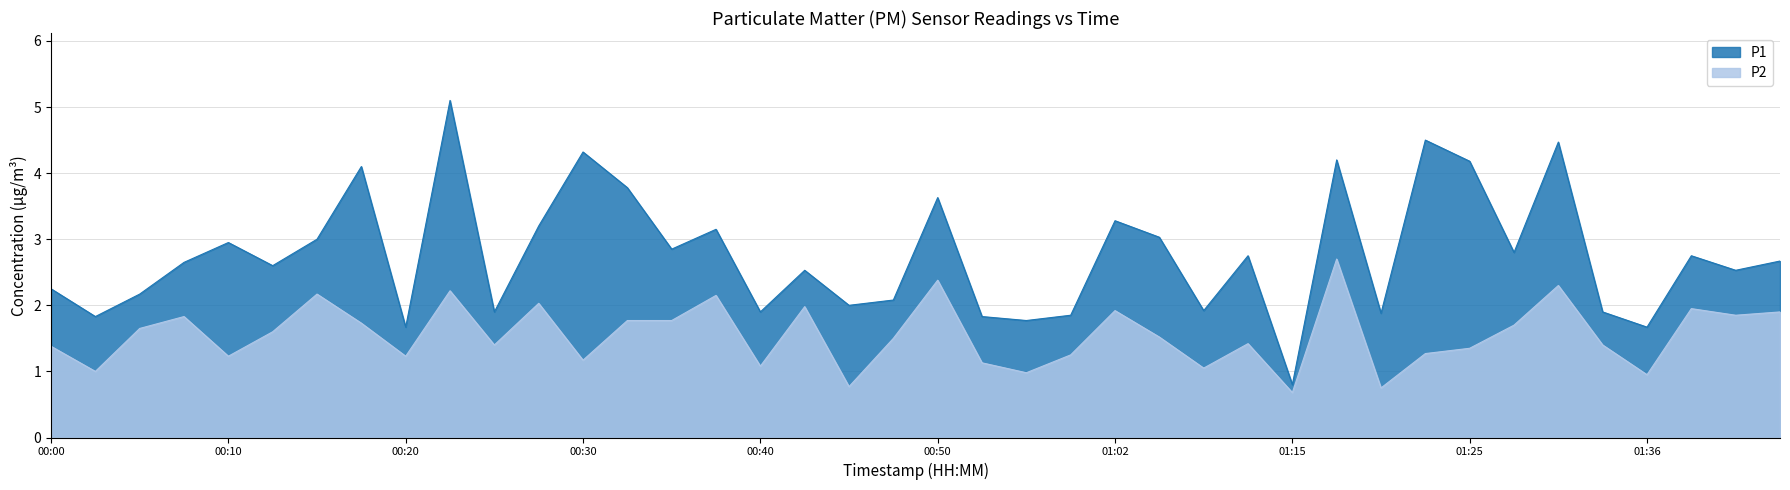

True or false: P1 and P2 cross at least once.

False